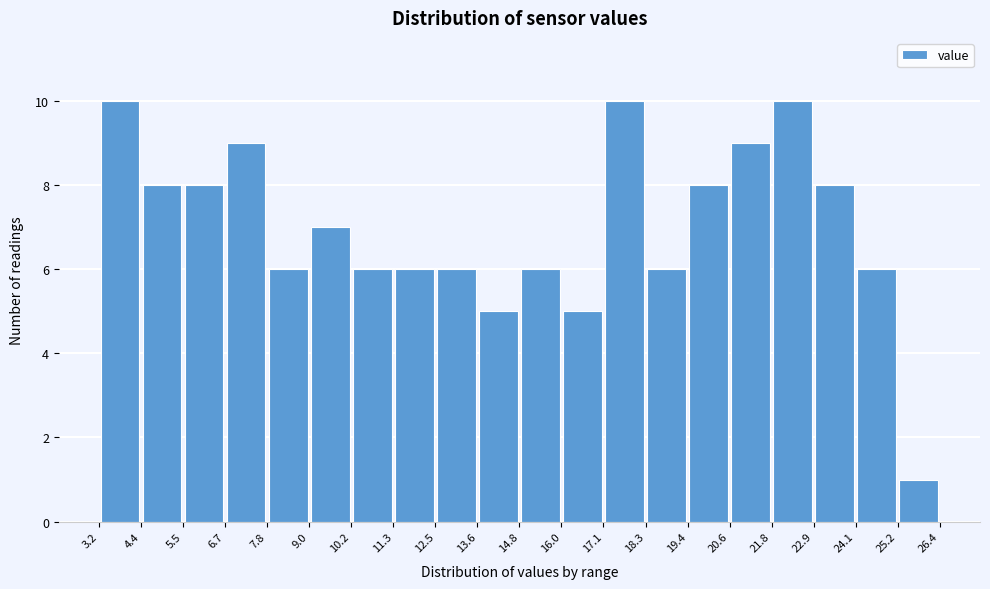

Reading left to right, list every bar in this chart as the range it spans on the x-axis followed by its height. The values are not printed on the chart, so give them approximately, as read against the axis.

3.2 to 4.4: 10
4.4 to 5.5: 8
5.5 to 6.7: 8
6.7 to 7.8: 9
7.8 to 9.0: 6
9.0 to 10.2: 7
10.2 to 11.3: 6
11.3 to 12.5: 6
12.5 to 13.6: 6
13.6 to 14.8: 5
14.8 to 16.0: 6
16.0 to 17.1: 5
17.1 to 18.3: 10
18.3 to 19.4: 6
19.4 to 20.6: 8
20.6 to 21.8: 9
21.8 to 22.9: 10
22.9 to 24.1: 8
24.1 to 25.2: 6
25.2 to 26.4: 1